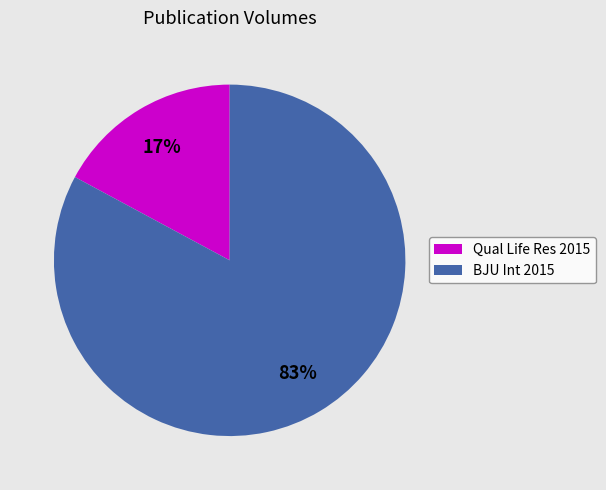

Which slice represents more than half of the pie?

BJU Int 2015